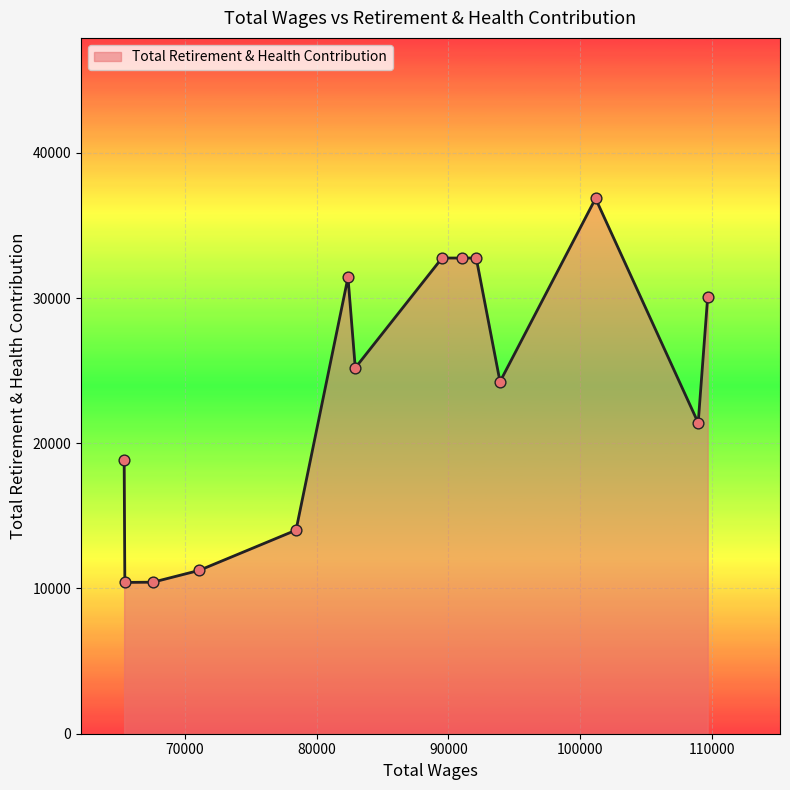

What is the difference between the maximum and minimum values?

26437